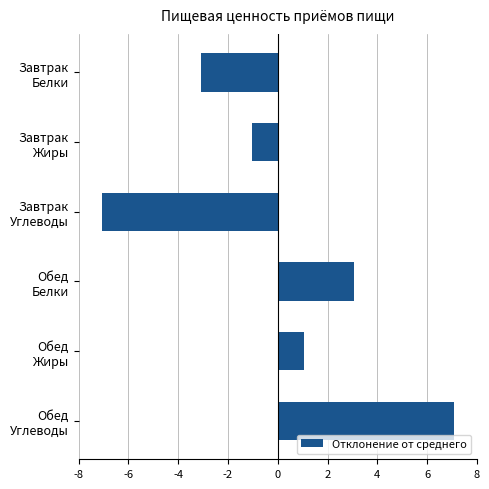

List the labels in order of value, smallest first.

Завтрак
Углеводы, Завтрак
Белки, Завтрак
Жиры, Обед
Жиры, Обед
Белки, Обед
Углеводы